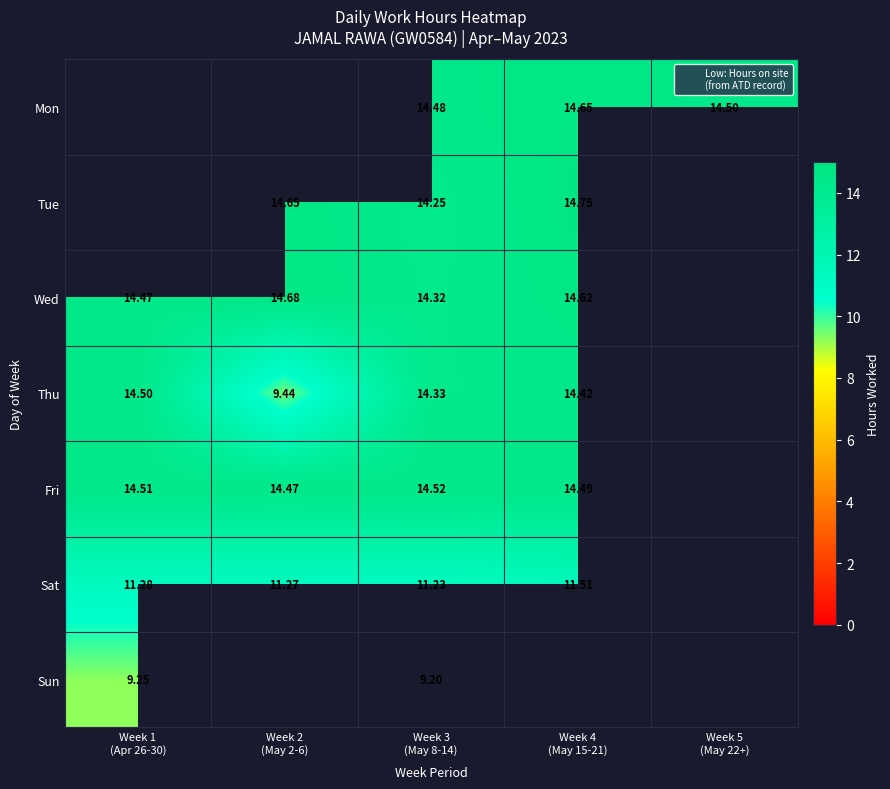

Where does the Tue series first go above 14?

Week 2 (May 2-6)